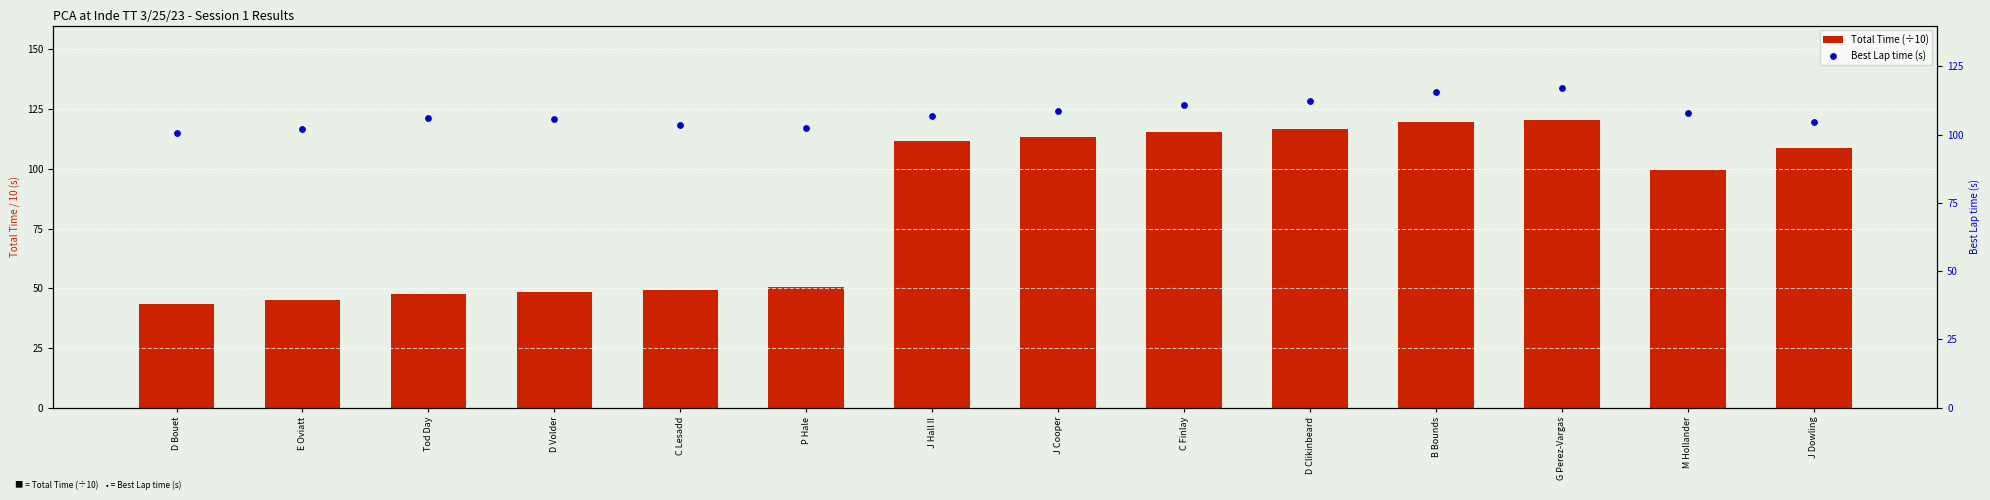

Which series reaches the minimum Y coordinate?

Total Time (÷10)